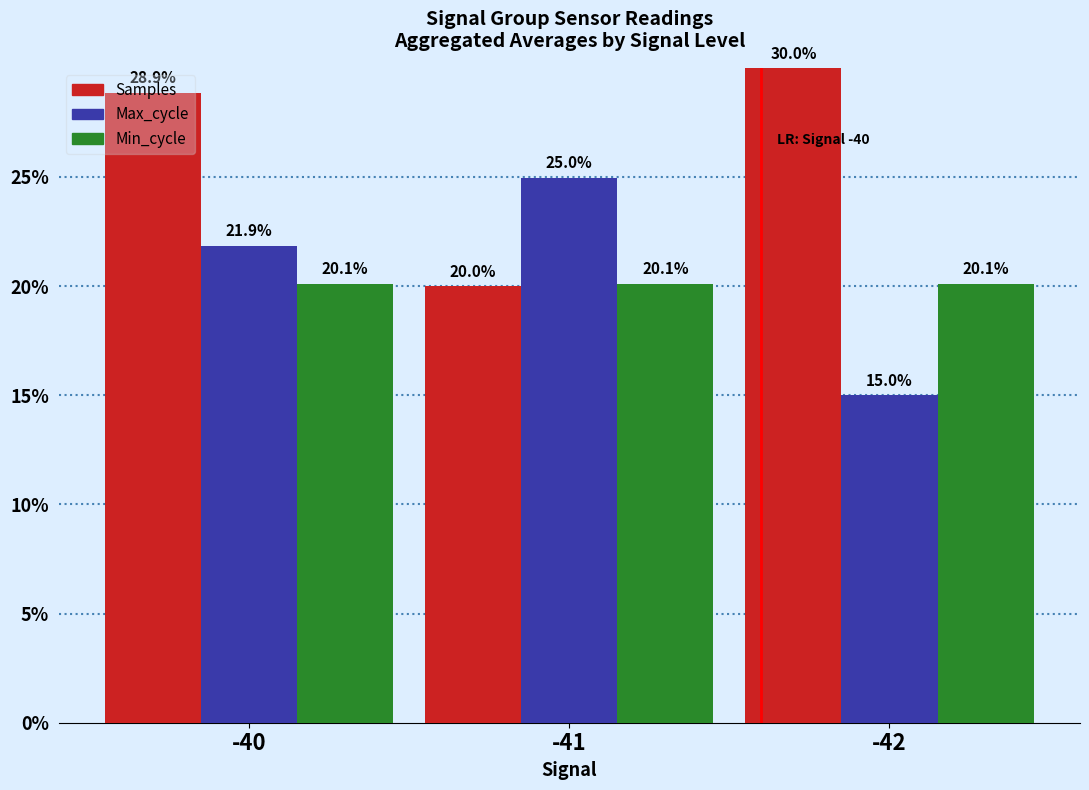

What is the difference between the Samples values at -40 and -41?

8.9